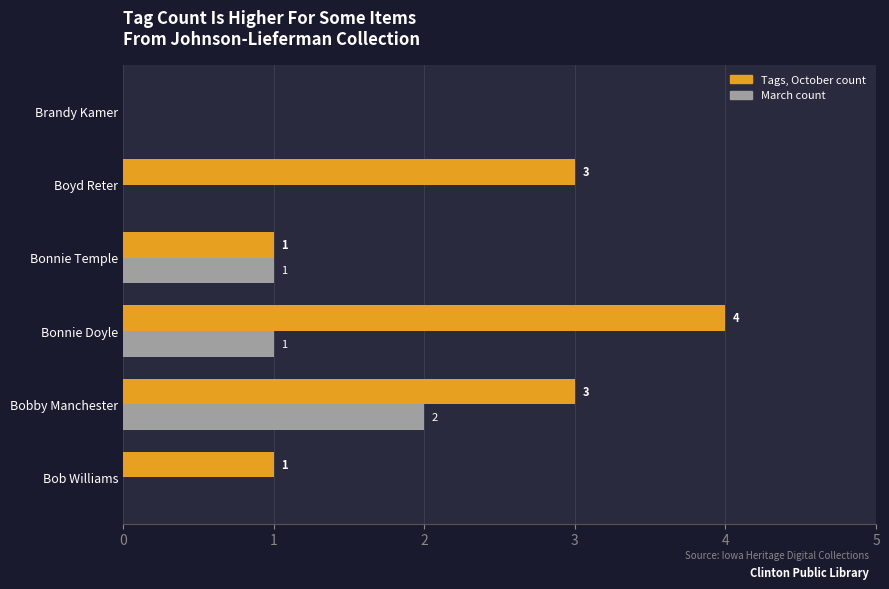

Which series has the widest spread of values?

Tags, October count